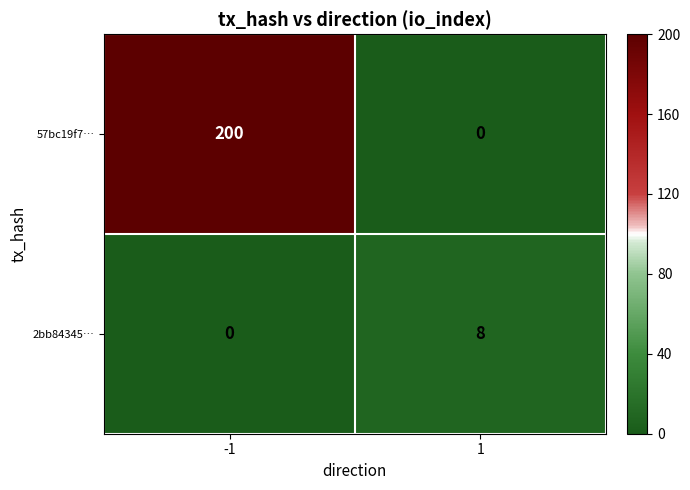

Count the number of data series in this chart.

2